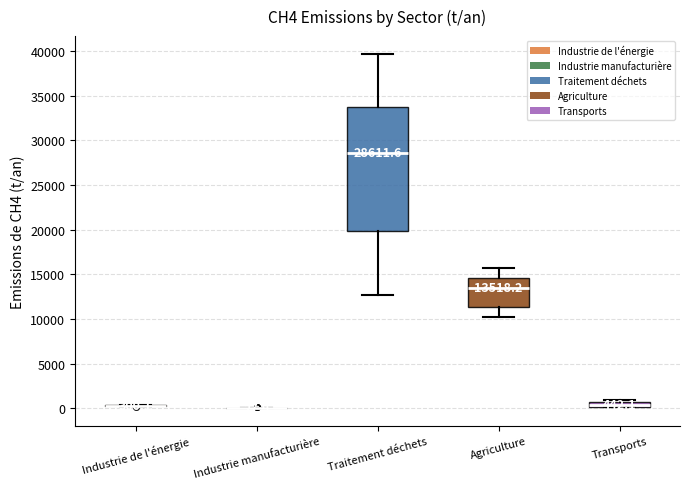

Which box is the tallest, from its lower edge to its upper edge?

Traitement déchets